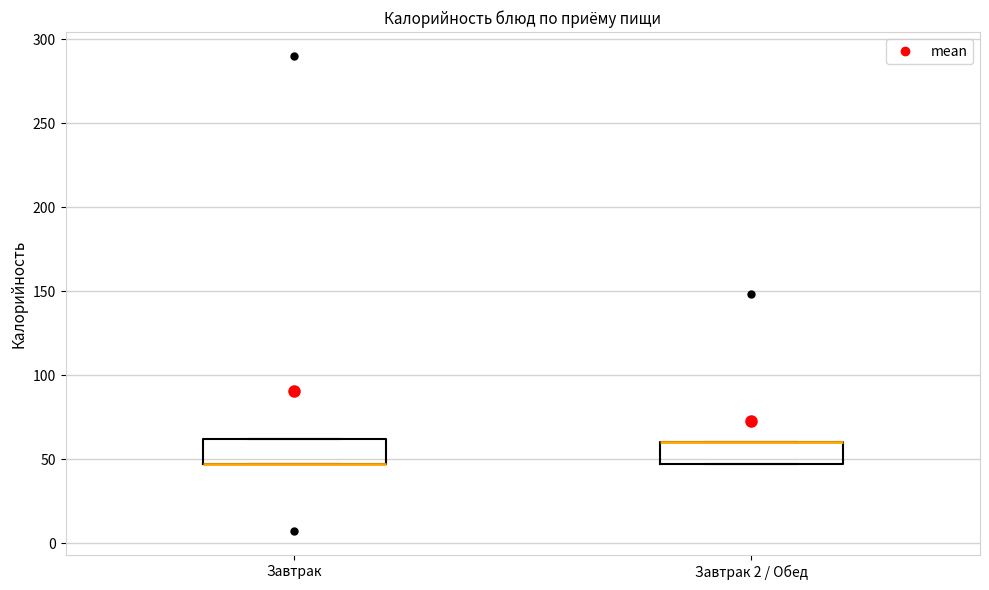

Reading left to right, read every box against the y-axis: the position of its median line, the range the box covers, and the ends of its whiskers. The values are not printed on the chart, so give them approximately, as read against the axis.

Завтрак: median 45 (drawn on the box's lower edge), box 45 to 60, whiskers 45 to 60
Завтрак 2 / Обед: median 60 (drawn on the box's upper edge), box 45 to 60, whiskers 45 to 60